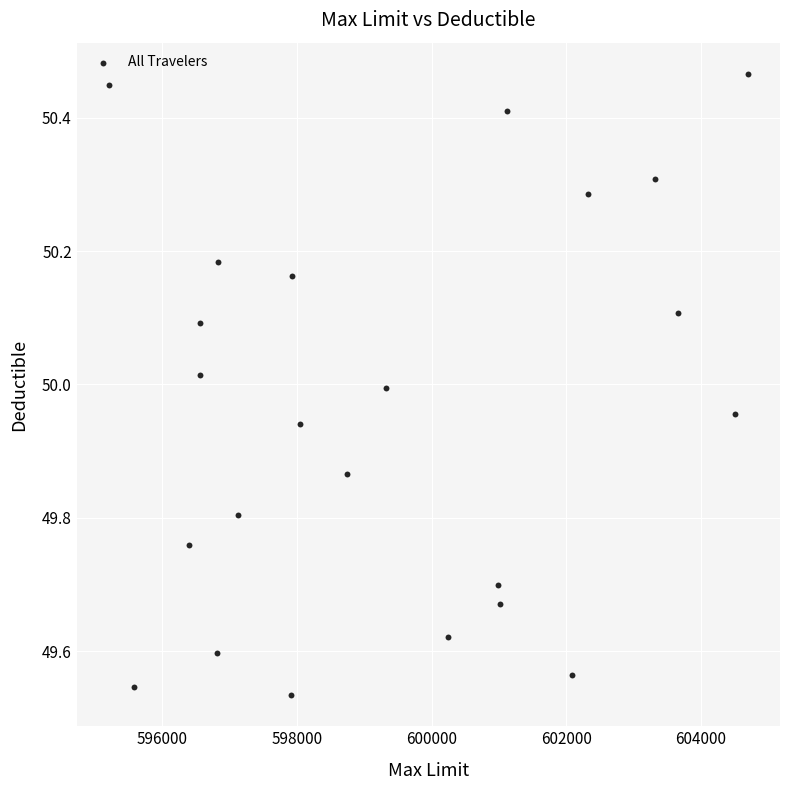

What is the range of X values (max minus min)?

9493.3